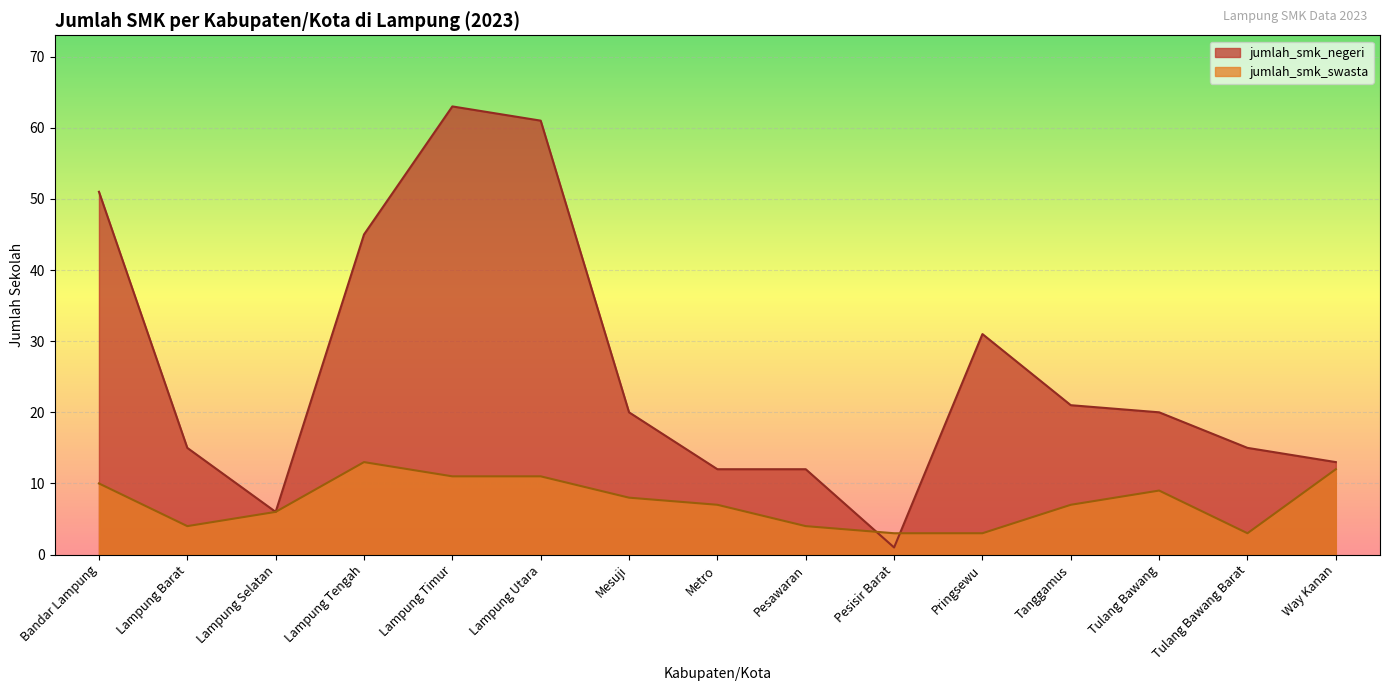

How many data points does each series have?

15